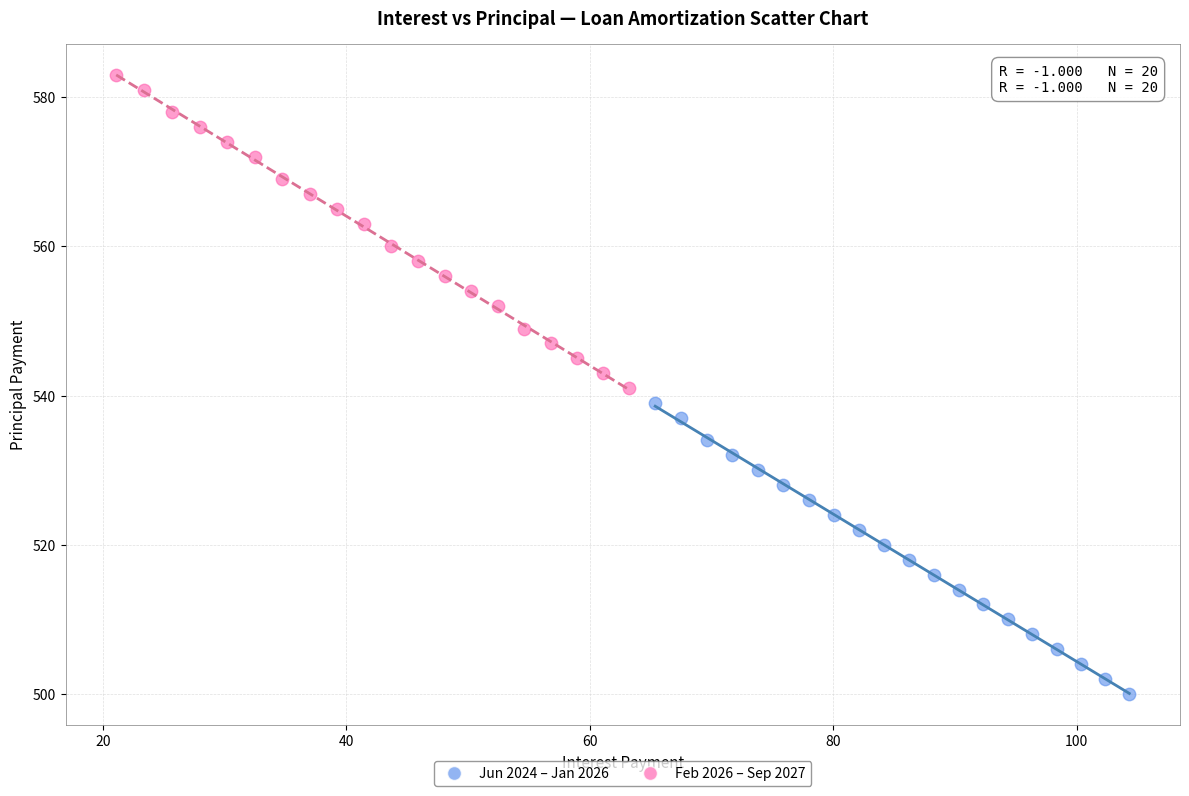

What are all the series names shown in the legend?

Jun 2024 – Jan 2026, Feb 2026 – Sep 2027